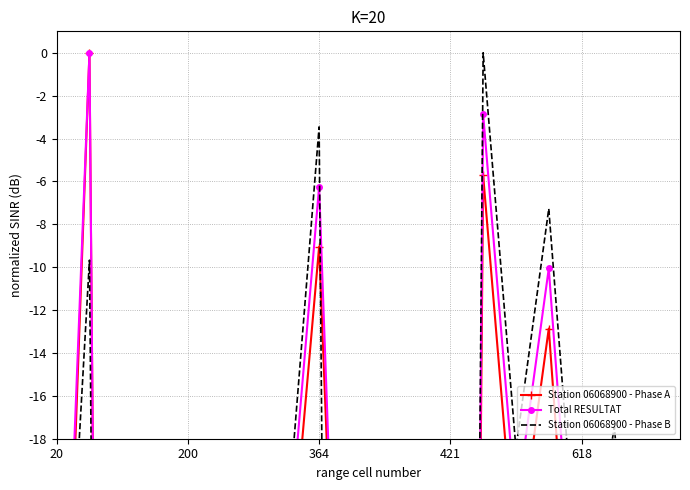

Which series changed the most between 9 and 16?

Station 06068900 - Phase B